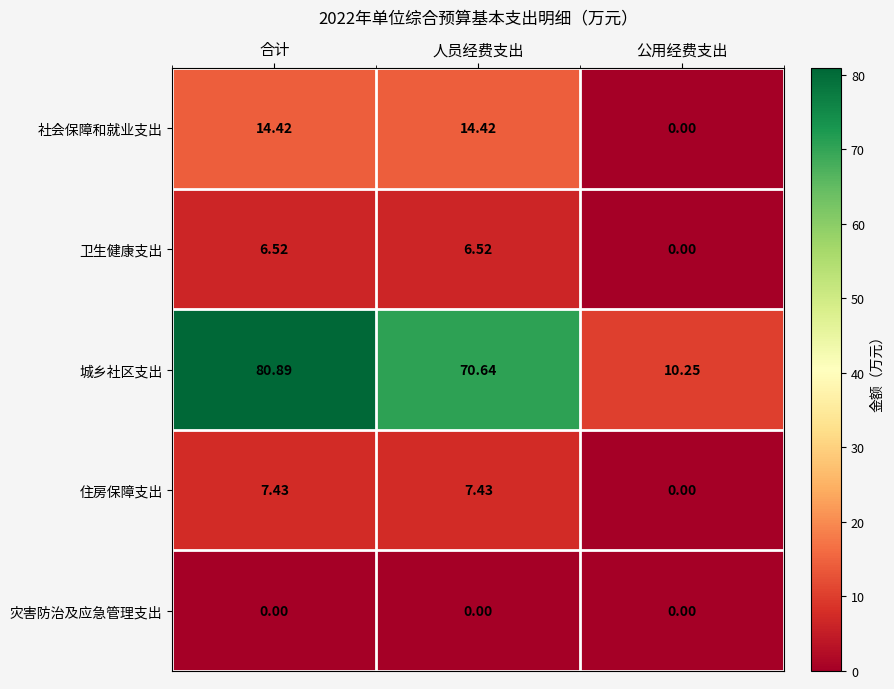

Which series has the largest range (max minus min)?

城乡社区支出